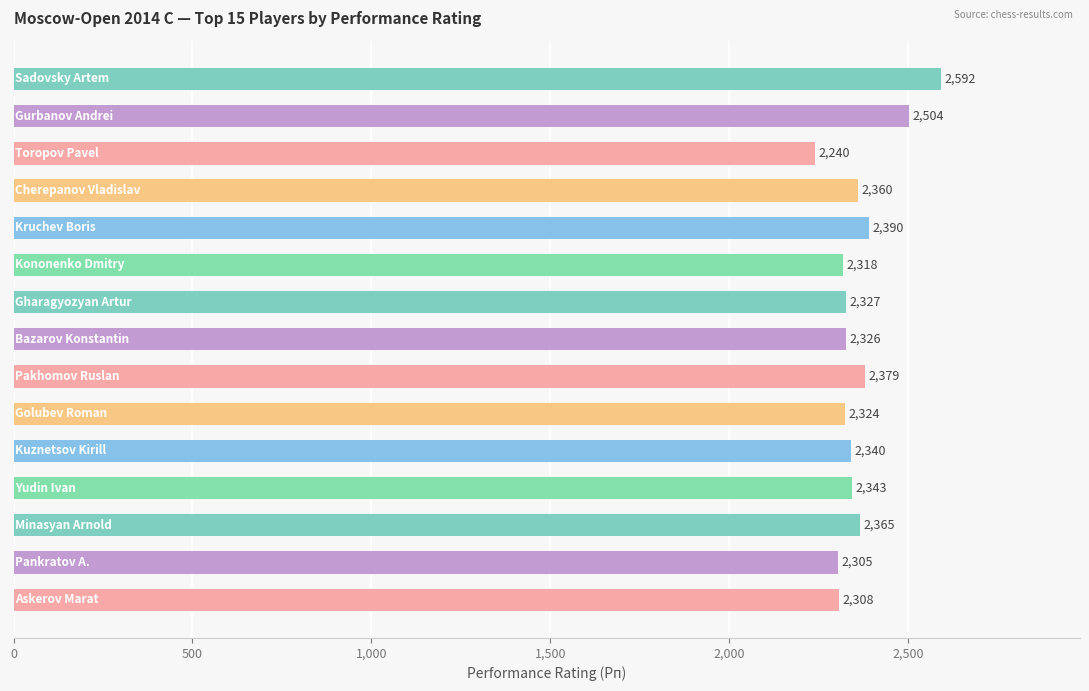

What is the sum of all values?

35421